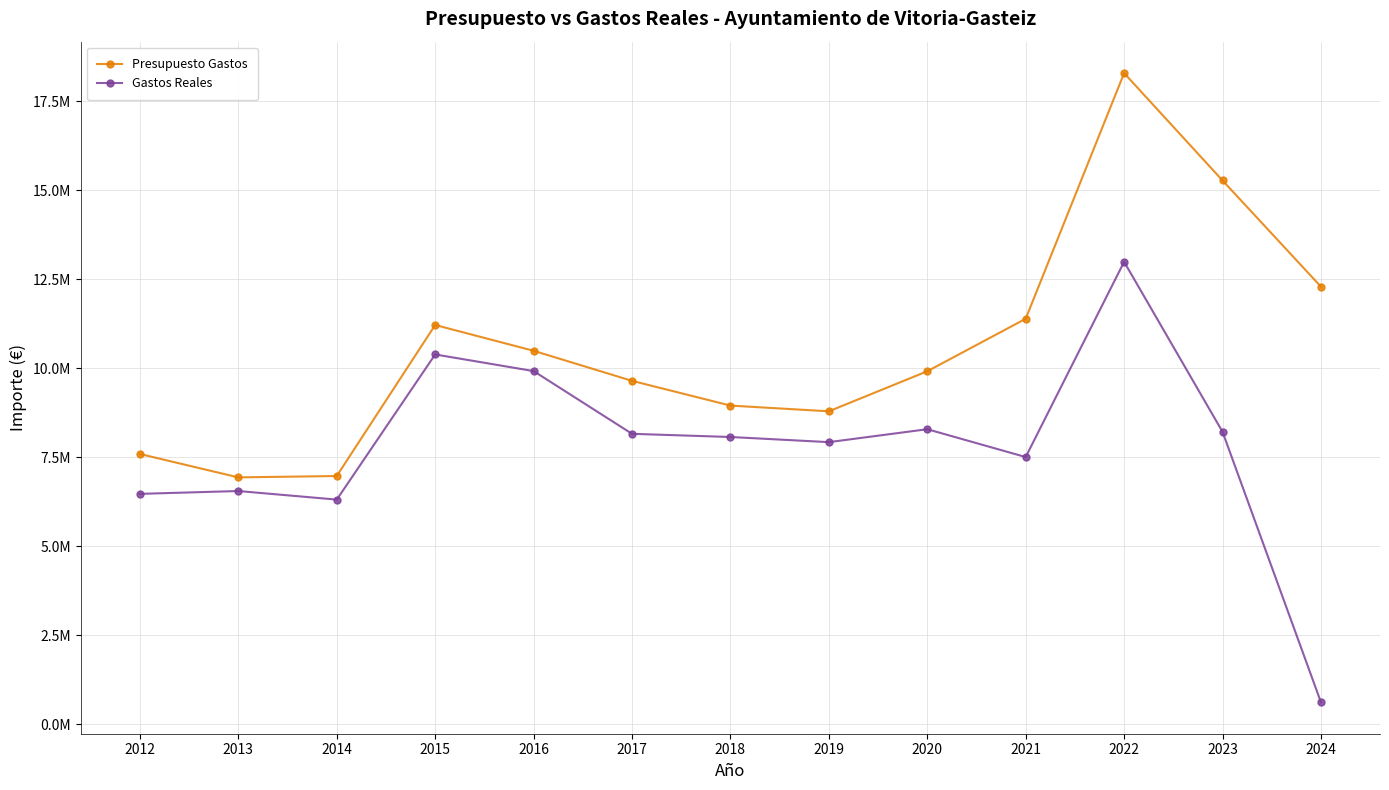

At which category is the sum across all series the highest?

2022